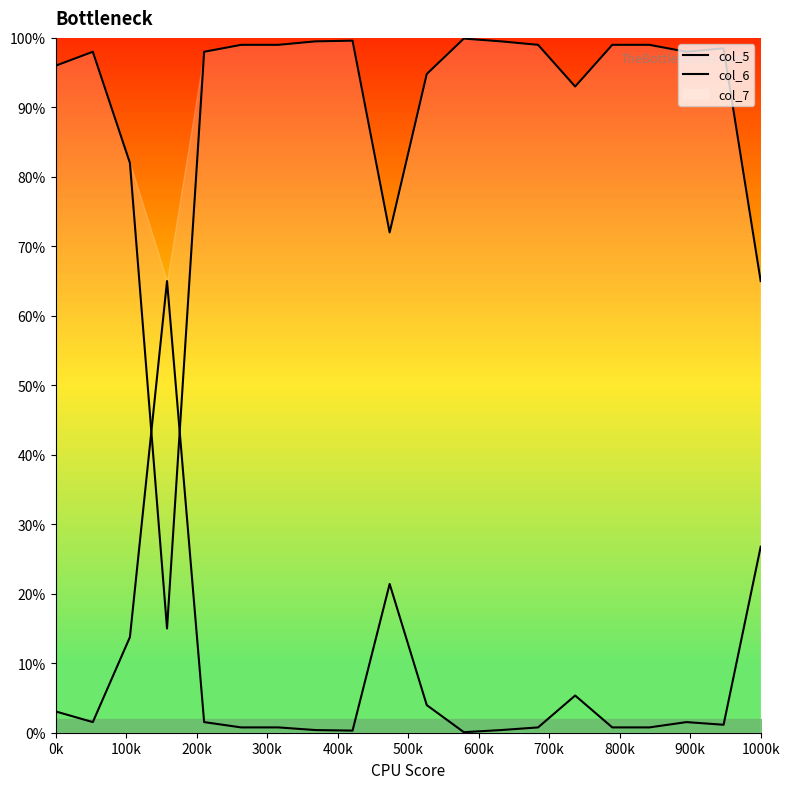

At which category is the sum across all series the highest?

11